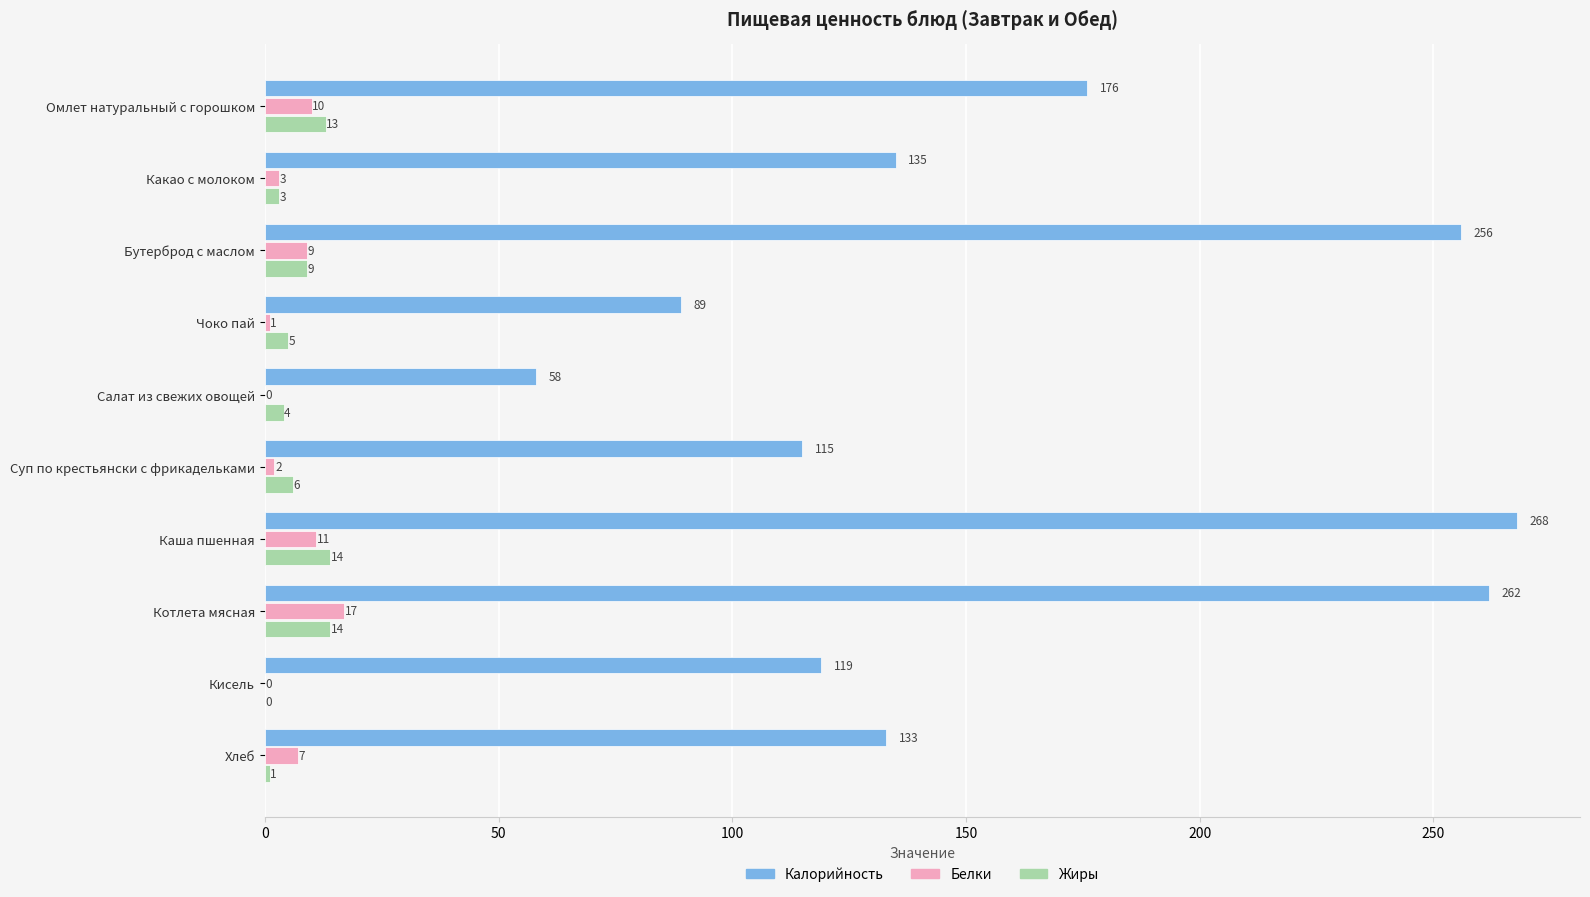

True or false: Калорийность has a value of 135 at Какао с молоком.

True